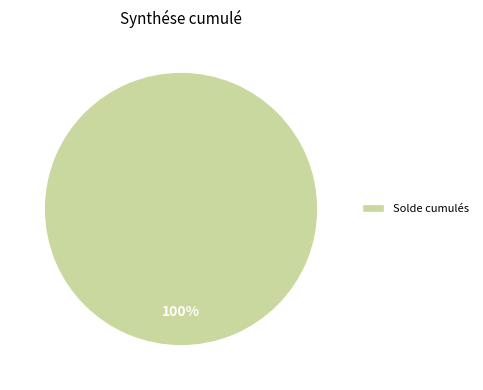

Count the number of slices in the pie.

1